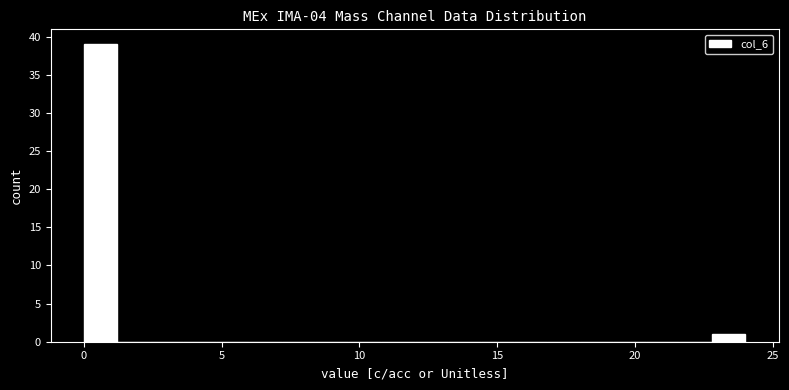

Around what value on the x-axis is the tallest bar? Give the approximate position of its centre, as read against the axis.

0.5